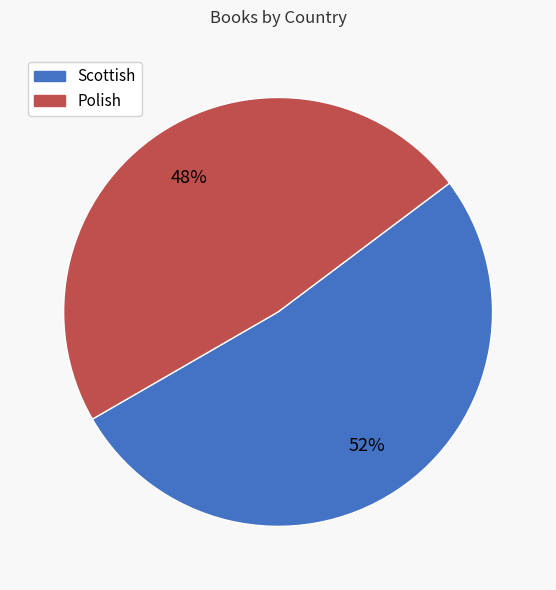

True or false: Scottish accounts for 52% of the total.

True